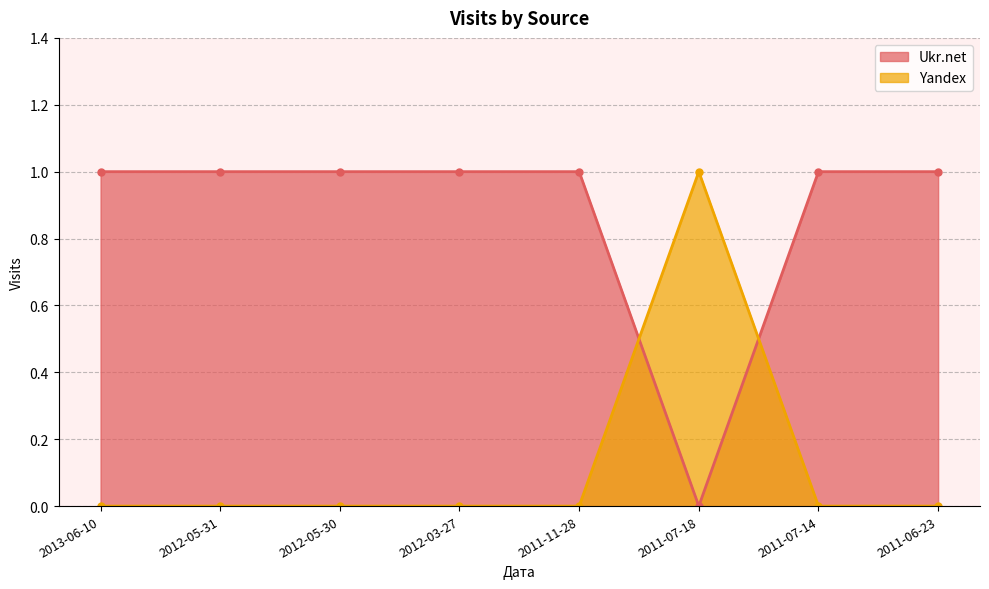

At how many categories does at least one series exceed 0?

8